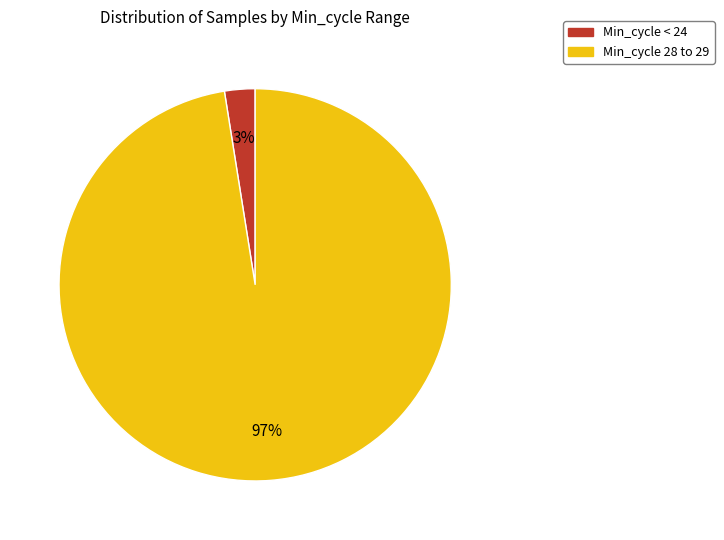

To the nearest percent, what is the average slice percentage?

50%